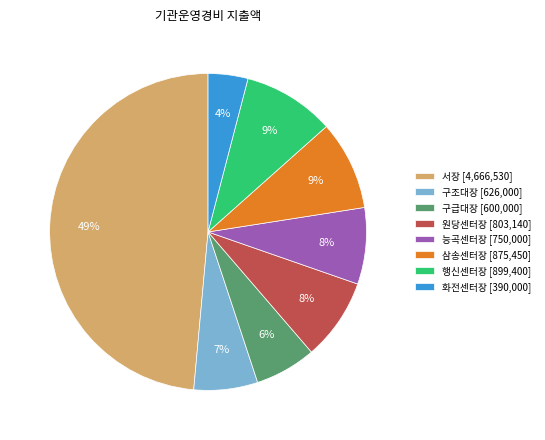

What percentage is the 화전센터장 slice, to the nearest percent?

4%